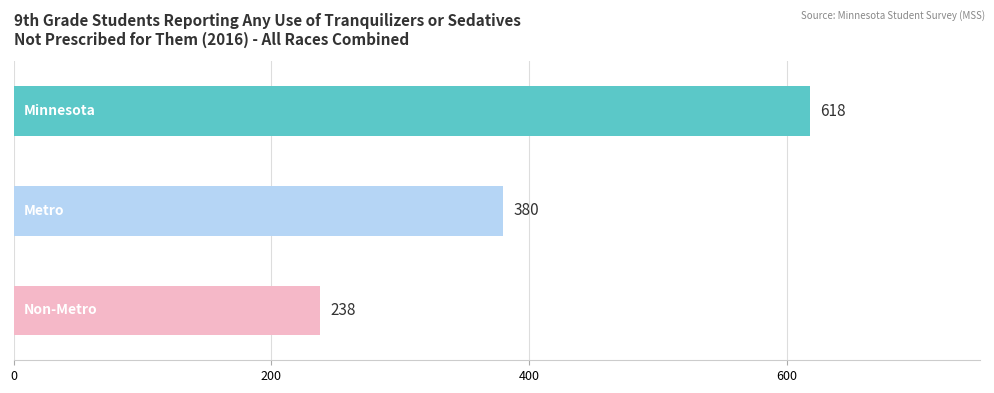

What is the maximum value shown in the chart?

618